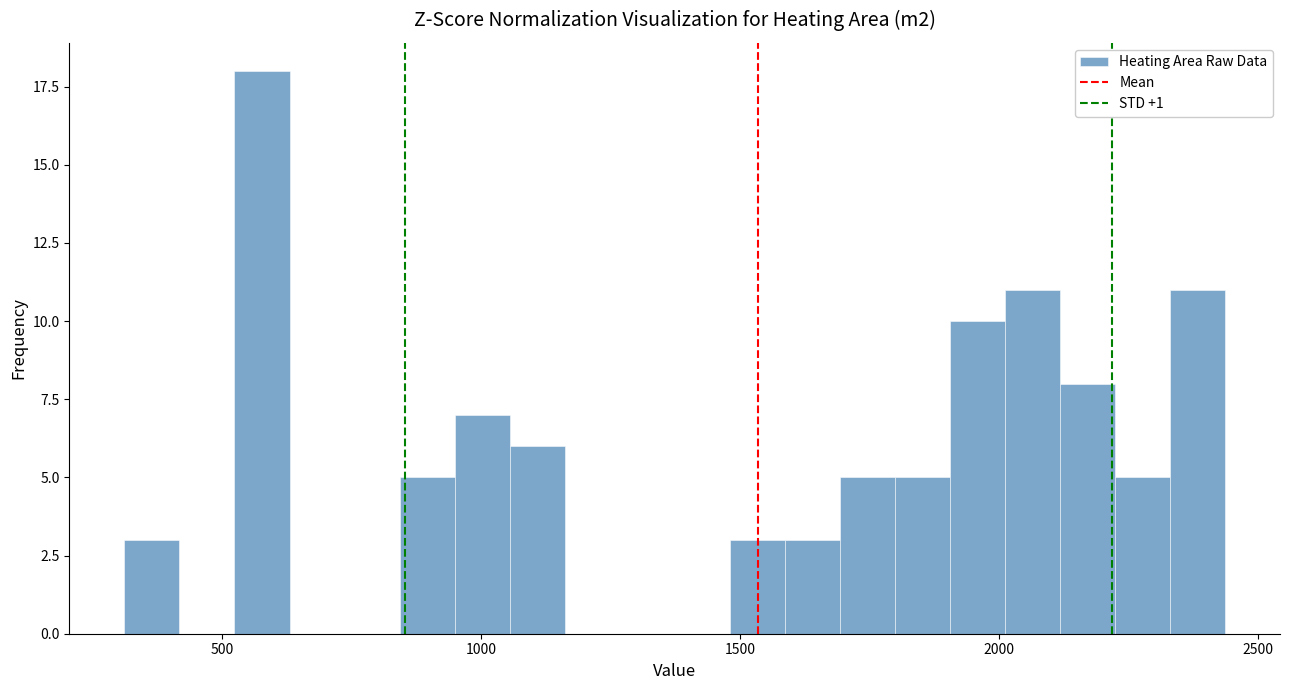

Around what value on the x-axis is the tallest bar? Give the approximate position of its centre, as read against the axis.

600